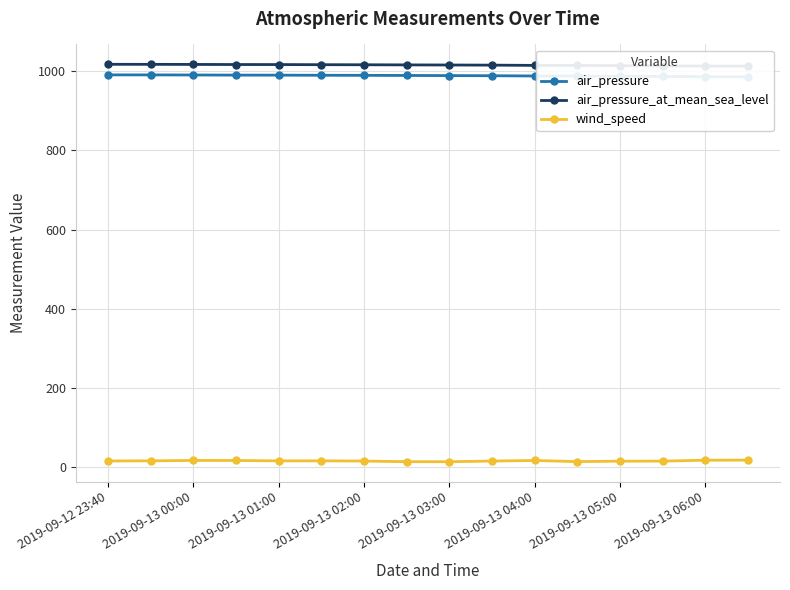

True or false: wind_speed has a value of 15.9 at 2019-09-12 23:40.

True